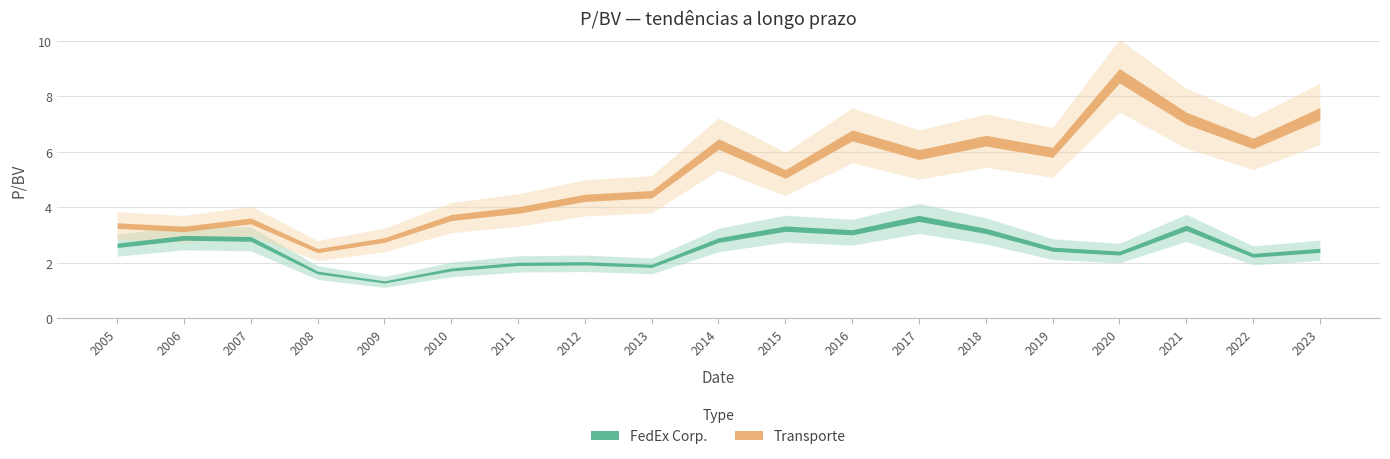

What is the average value of the FedEx Corp. series?

2.5